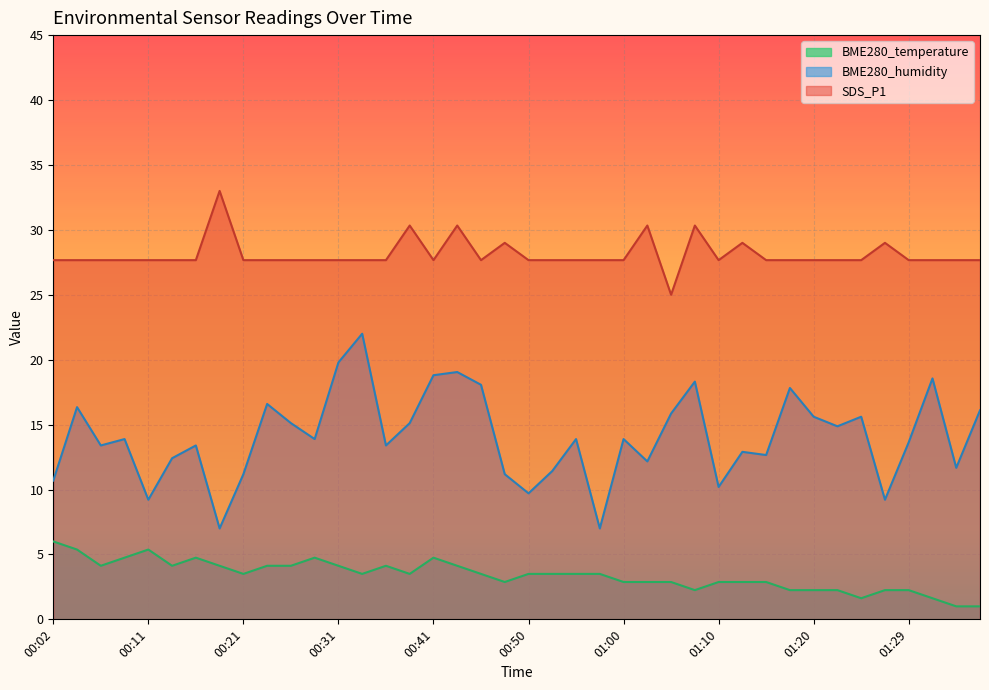

Reading left to right, what are all the values shown in this chart?

BME280_temperature: 6.0	5.4	4.1	4.8	5.4	4.1	4.8	4.1	3.5	4.1	4.1	4.8	4.1	3.5	4.1	3.5	4.8	4.1	3.5	2.9	3.5	3.5	3.5	3.5	2.9	2.9	2.9	2.2	2.9	2.9	2.9	2.2	2.2	2.2	1.6	2.2	2.2	1.6	1.0	1.0
BME280_humidity: 10.7	16.3	13.4	13.9	9.2	12.4	13.4	7.0	11.2	16.6	15.1	13.9	19.8	22.0	13.4	15.1	18.8	19.0	18.1	11.2	9.7	11.4	13.9	7.0	13.9	12.2	15.9	18.3	10.2	12.9	12.7	17.8	15.6	14.9	15.6	9.2	13.6	18.6	11.7	16.1
SDS_P1: 27.7	27.7	27.7	27.7	27.7	27.7	27.7	33.0	27.7	27.7	27.7	27.7	27.7	27.7	27.7	30.3	27.7	30.3	27.7	29.0	27.7	27.7	27.7	27.7	27.7	30.3	25.0	30.3	27.7	29.0	27.7	27.7	27.7	27.7	27.7	29.0	27.7	27.7	27.7	27.7